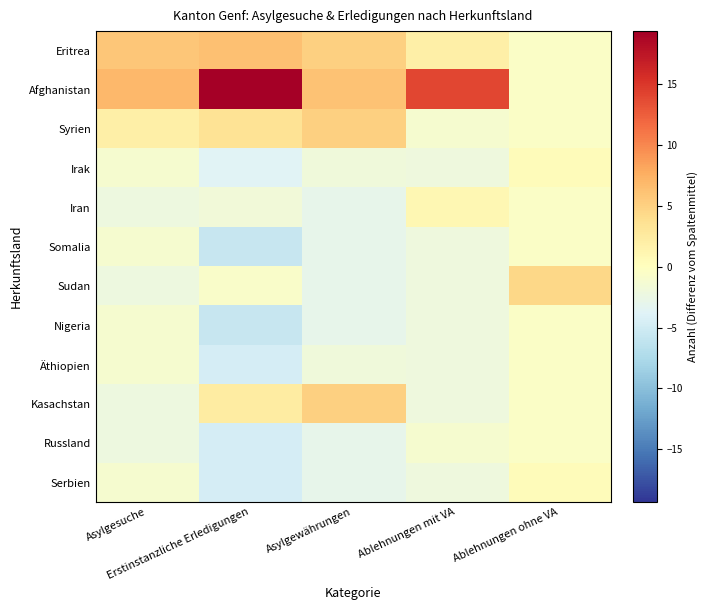

Which series has the largest range (max minus min)?

Afghanistan